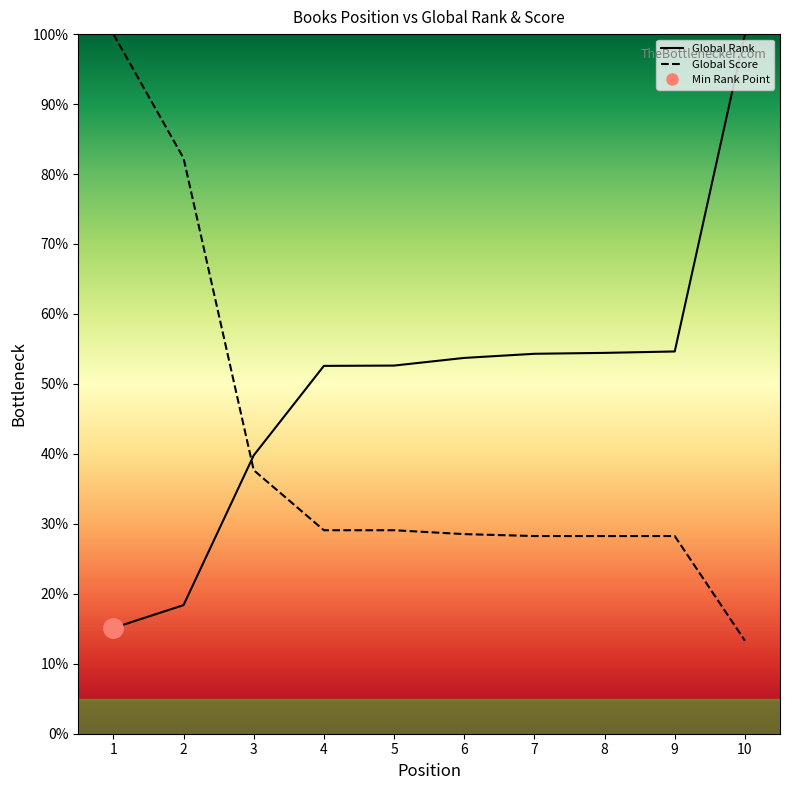

List the series in order of their overall mean, highest first.

Global Rank (line), Global Score (line)